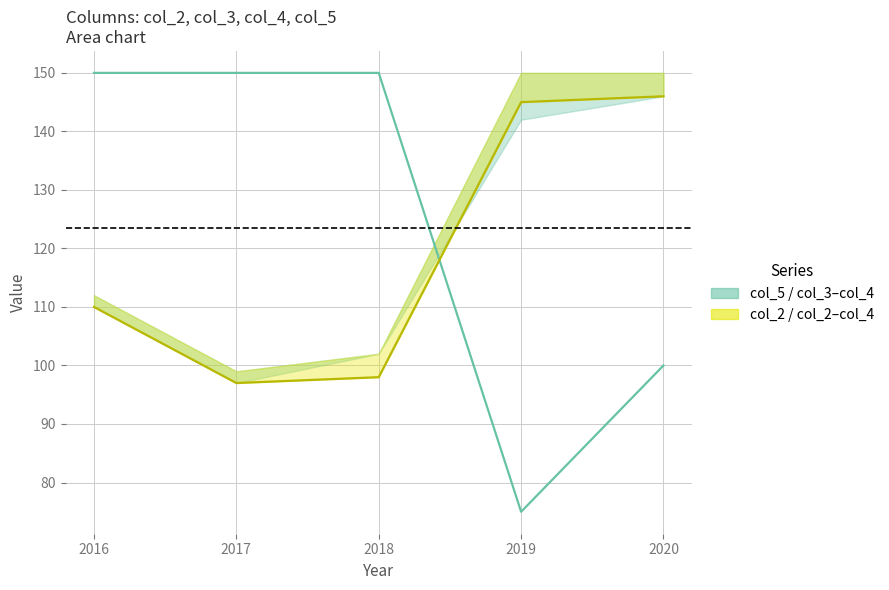

Is it true that col_5 equals 160 at 2020?

False